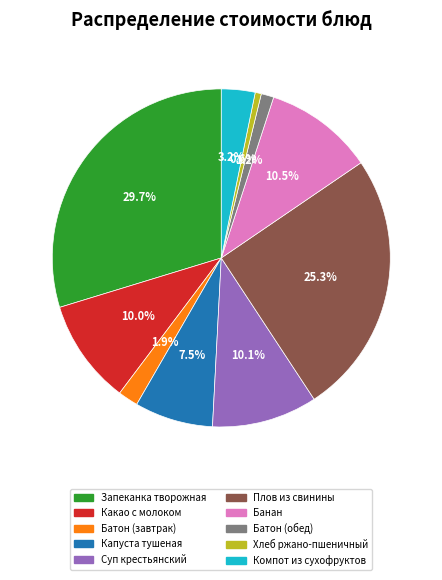

What percentage is NOT represented by Плов из свинины?

74.7%